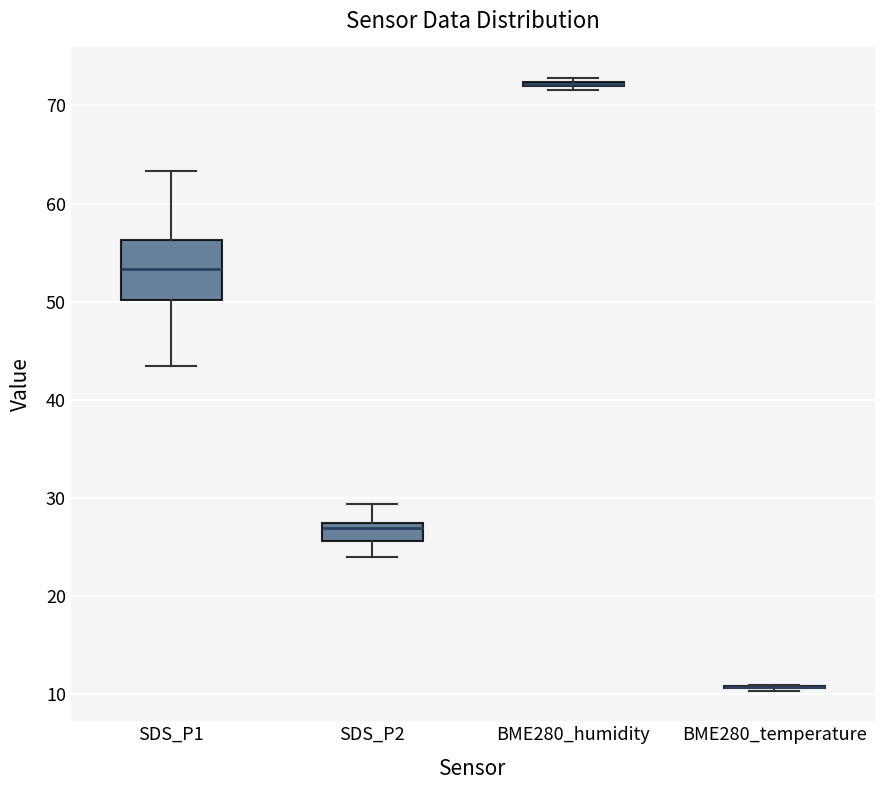

Which box is the tallest, from its lower edge to its upper edge?

SDS_P1